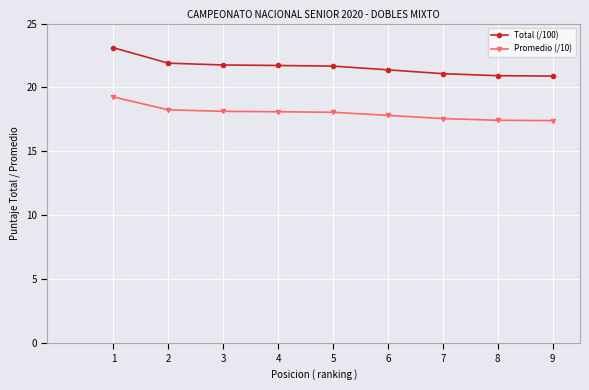

List the series in order of their overall mean, lowest first.

Promedio (/10), Total (/100)